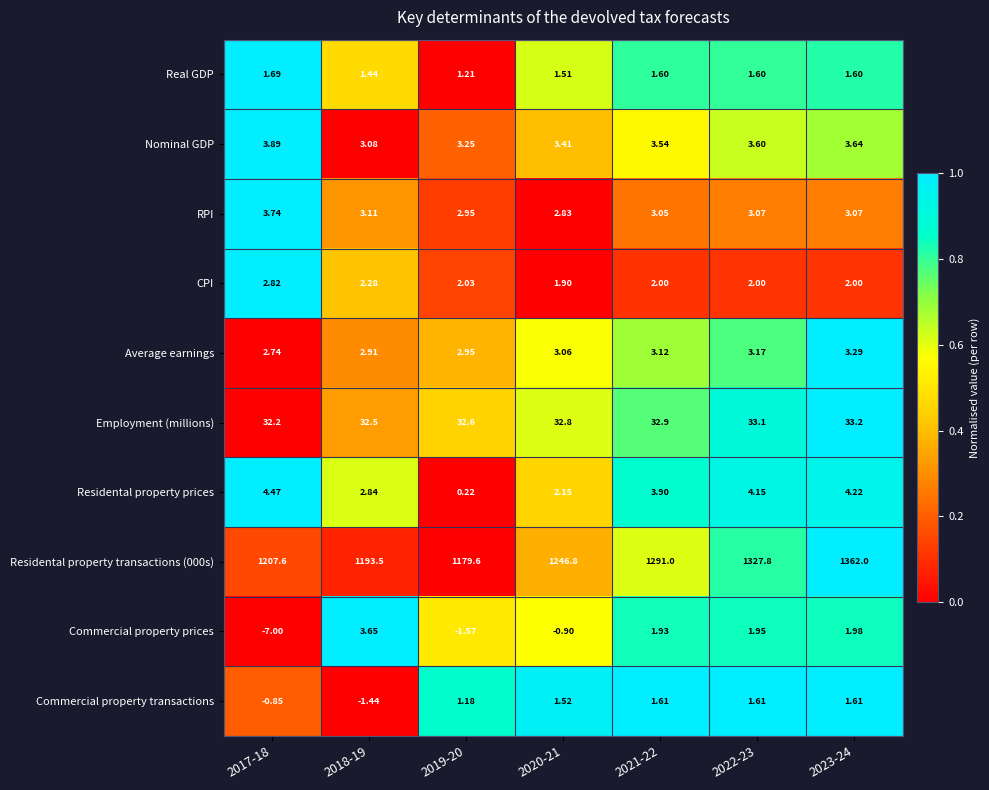

Is the value of RPI at 2022-23 greater than the value of Commercial property transactions at 2022-23?

Yes